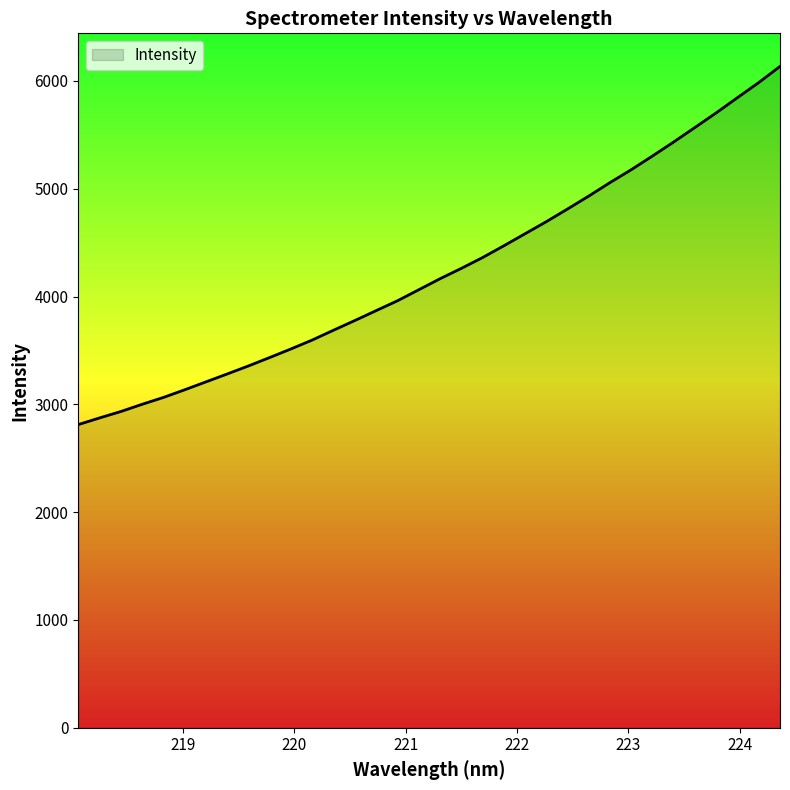

What is the minimum value shown in the chart?

2812.2